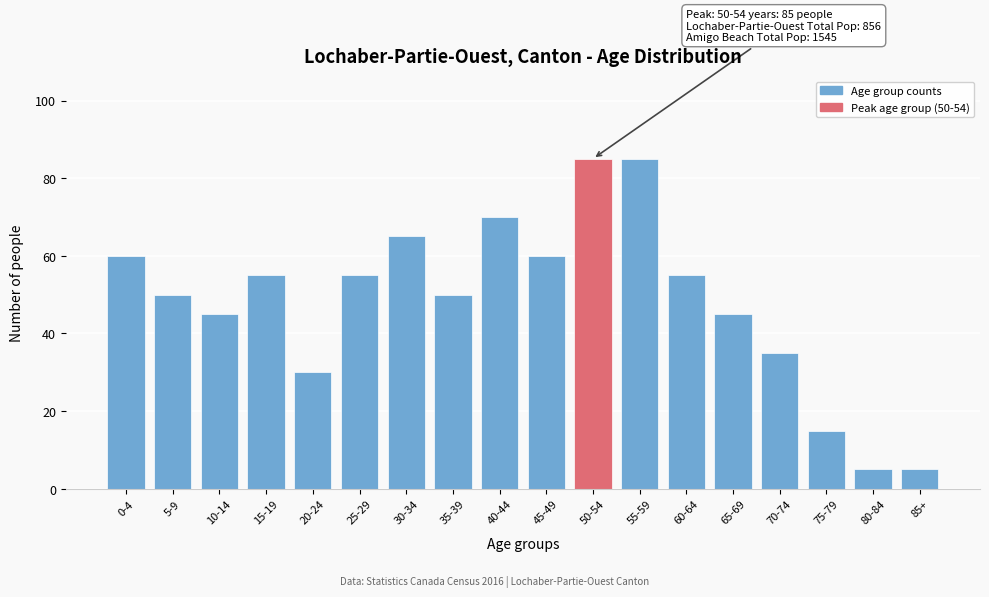

Reading right to left, transcribe all the data shown in this chart.

5	5	15	35	45	55	85	85	60	70	50	65	55	30	55	45	50	60